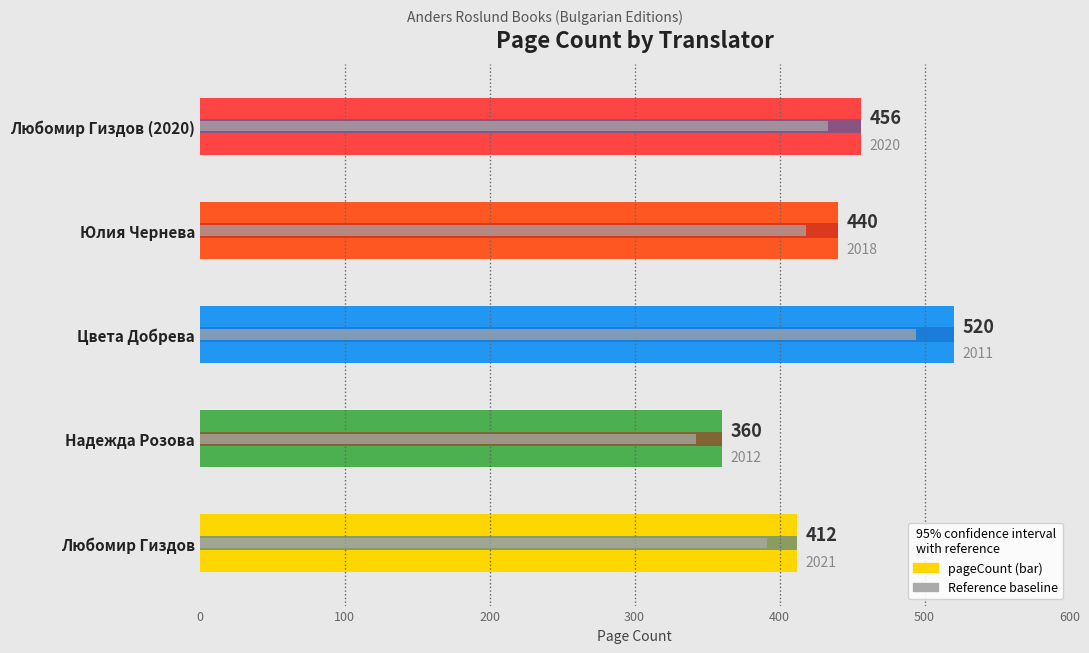

What is the difference between the maximum and minimum values?

160